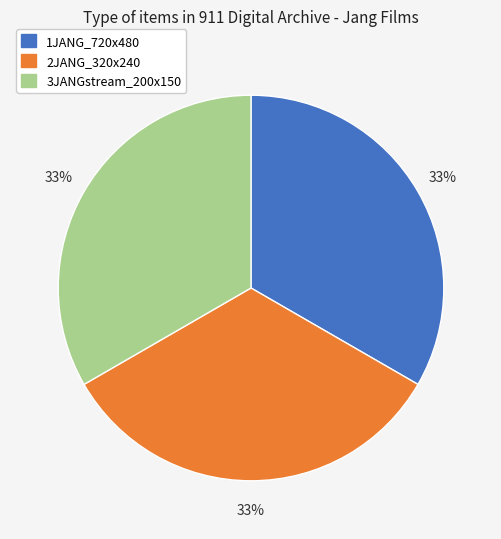

Does any single category account for the majority?

No